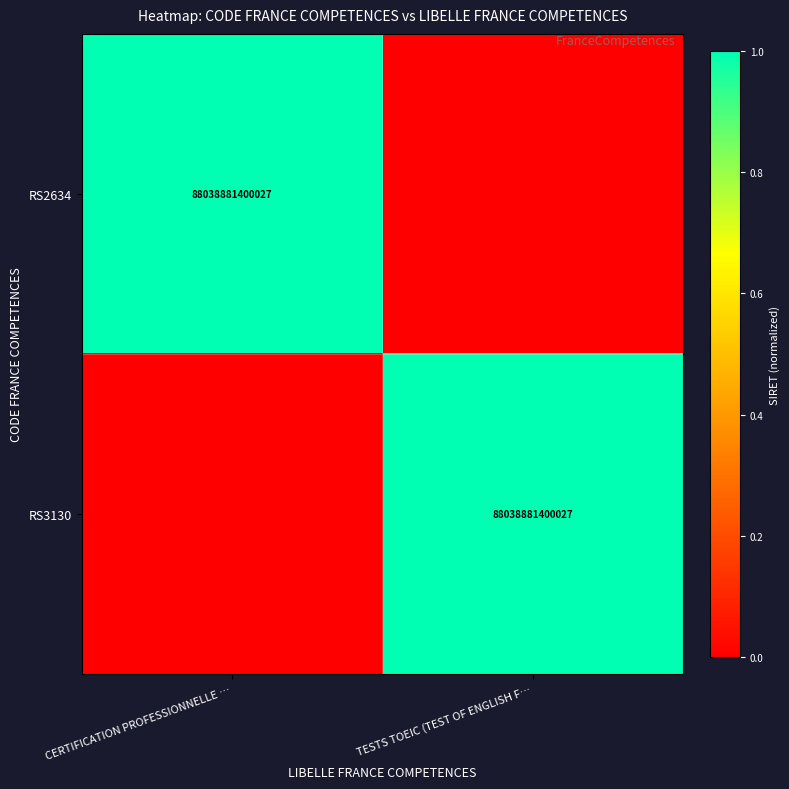

The value of RS2634 at CERTIFICATION PROFESSIONNELLE … is 55771654073361. True or false?

False